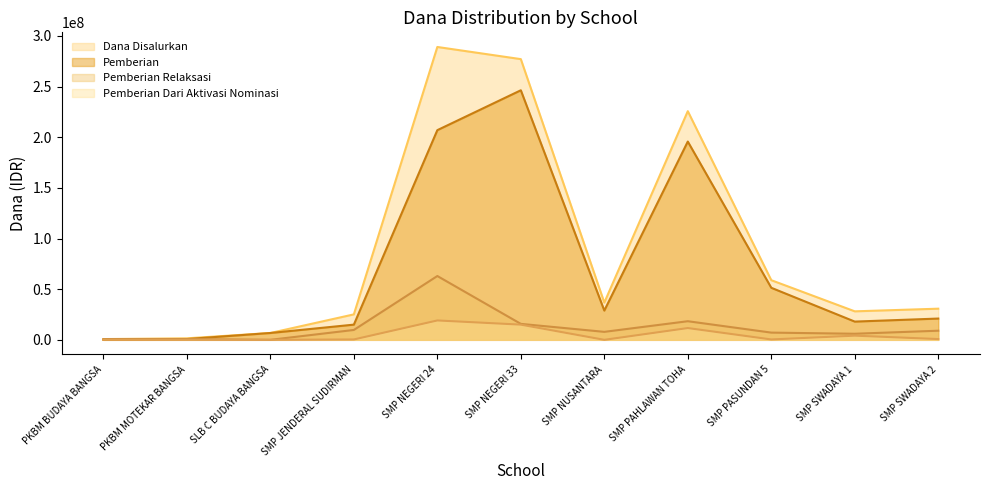

Which series changed the most between PKBM MOTEKAR BANGSA and SMP SWADAYA 2?

Dana Disalurkan